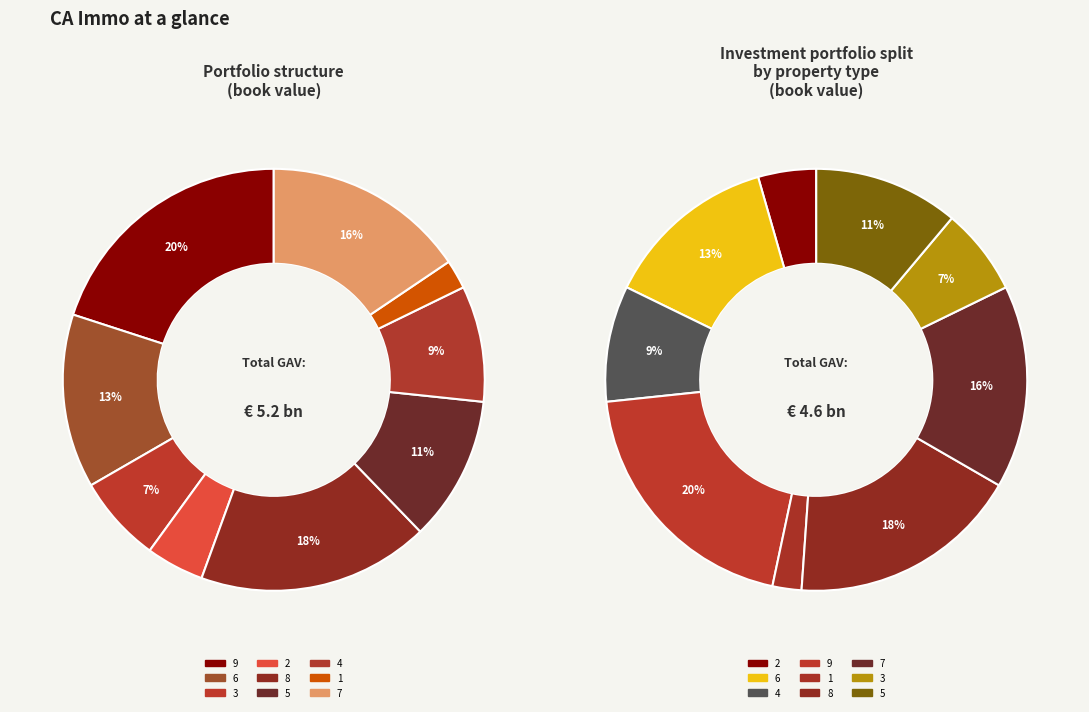

Combined, what portion of the pie is 1 and 7?

17.8%